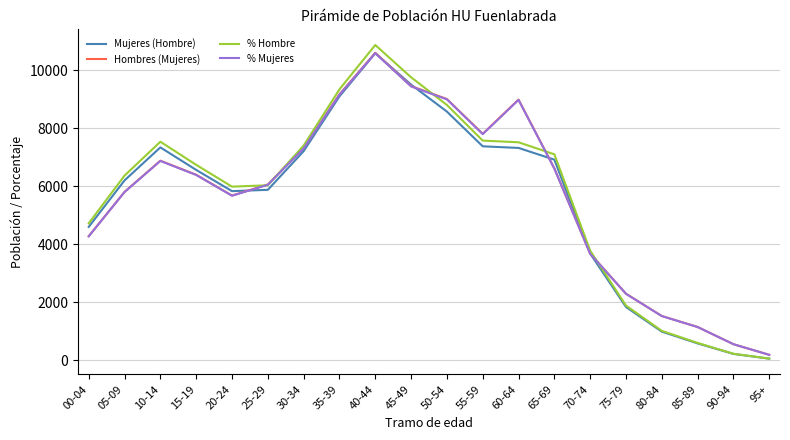

What are all the series names shown in the legend?

Mujeres (Hombre), Hombres (Mujeres), % Hombre, % Mujeres